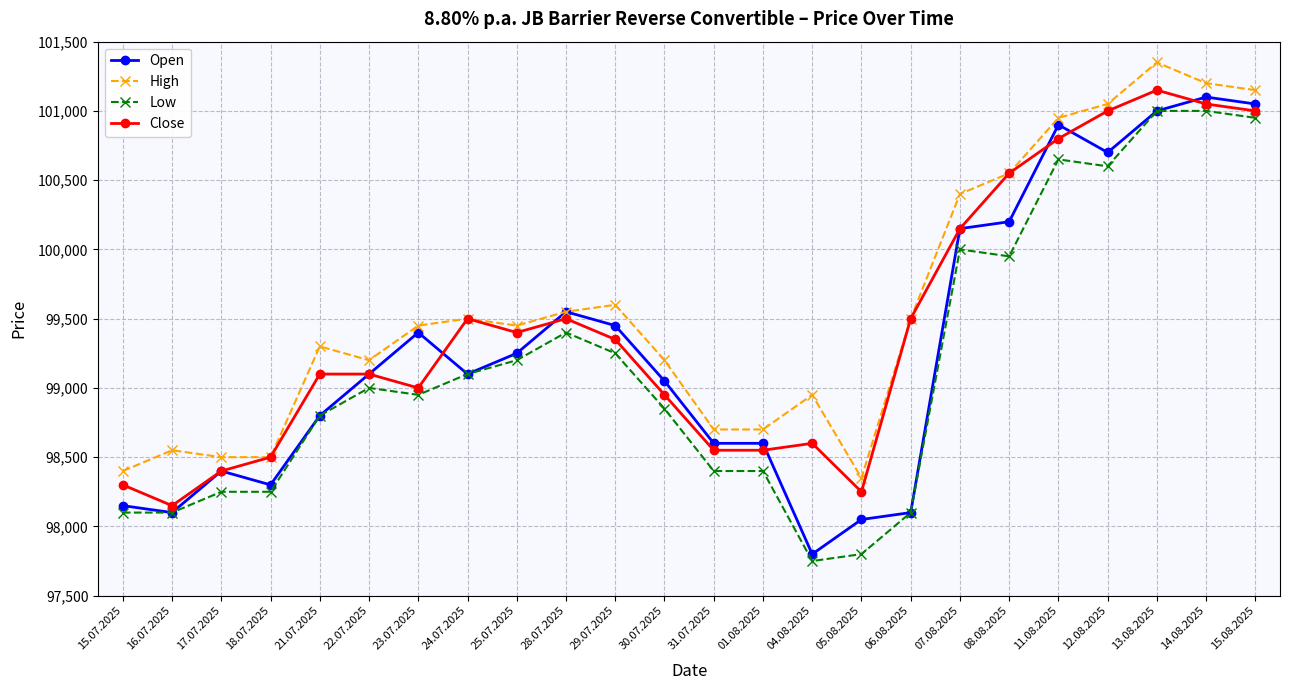

List the series in order of their overall mean, lowest first.

Low, Open, Close, High